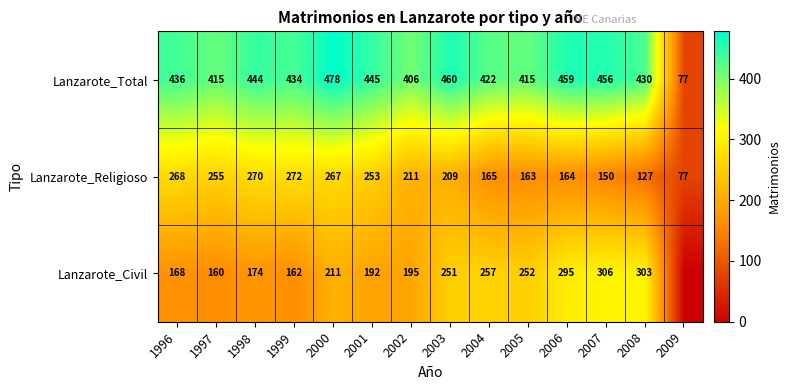

What is the sum of the Lanzarote_Civil values at 2008 and 2006?

598